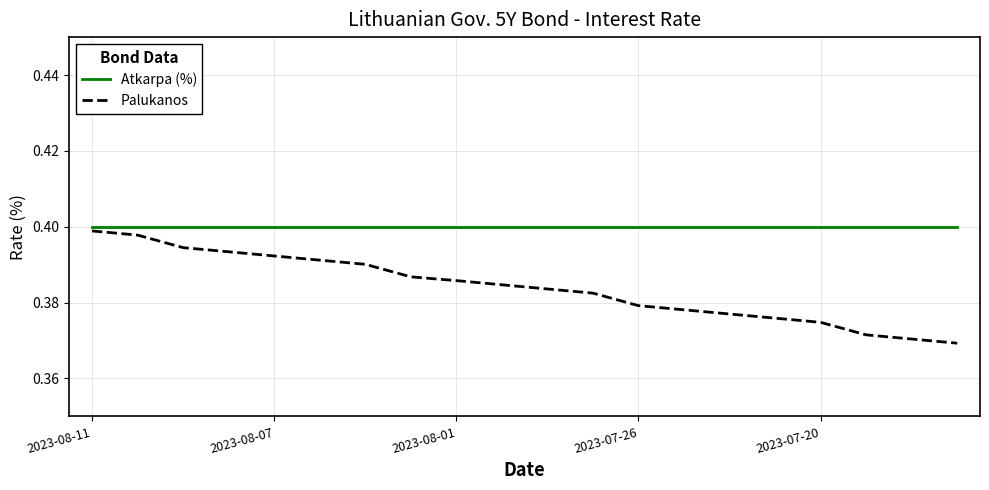

Which series has the widest spread of values?

Palukanos